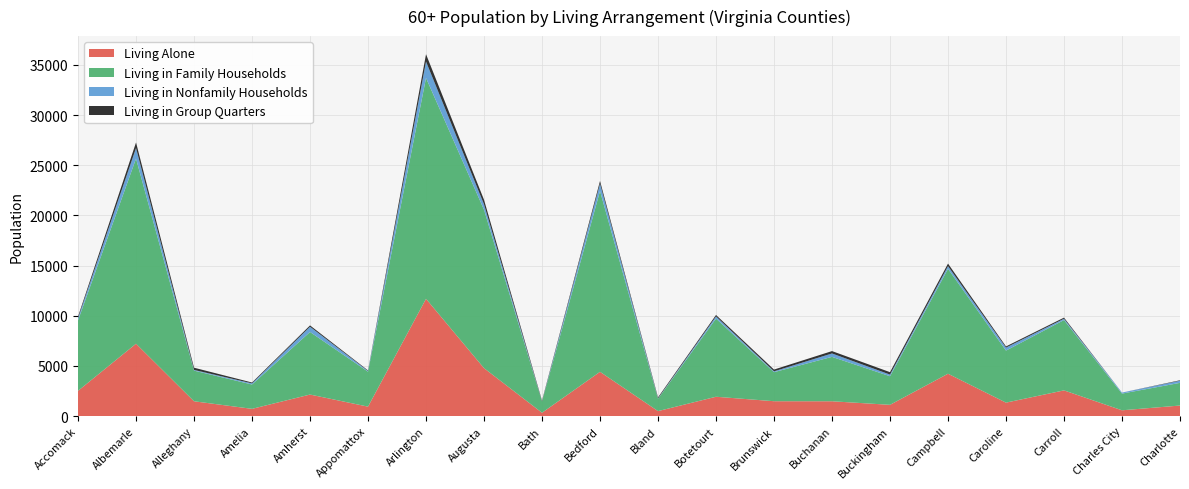

Reading left to right, extract all data points from this chart.

Living Alone: 2515	7210	1475	720	2145	940	11685	4775	330	4410	495	1925	1480	1475	1120	4220	1340	2560	575	1050
Living in Family Households: 7025	18450	3055	2425	6235	3485	22010	15785	1120	18020	1235	7790	2895	4425	2850	10455	5185	7010	1665	2260
Living in Nonfamily Households: 230	1050	69	114	520	70	1635	540	10	735	33	215	84	340	165	265	300	130	100	210
Living in Group Quarters: 145	555	220	85	135	55	730	450	80	265	100	145	175	235	240	255	115	110	0	49